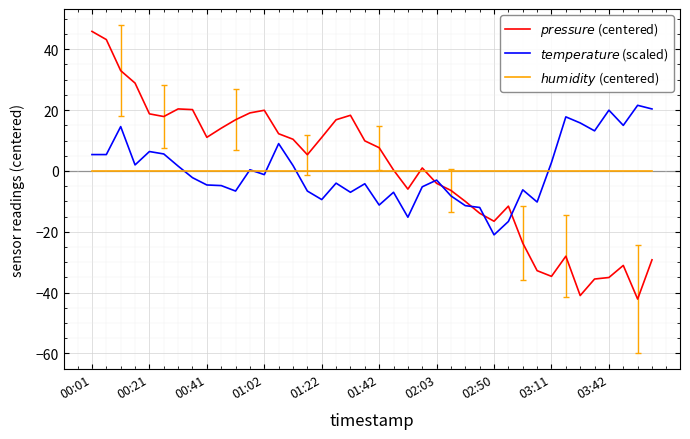

What is the smallest value displayed?

-42.1